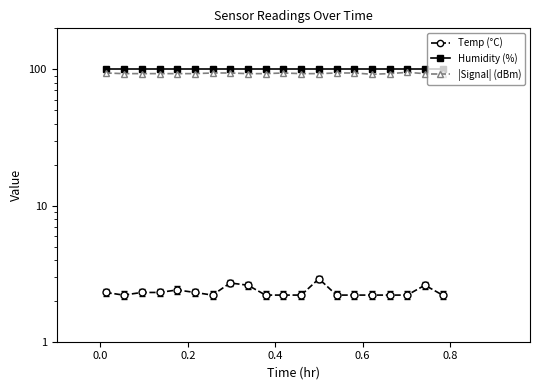

The value of Humidity (%) at 9 is 142.5. True or false?

False